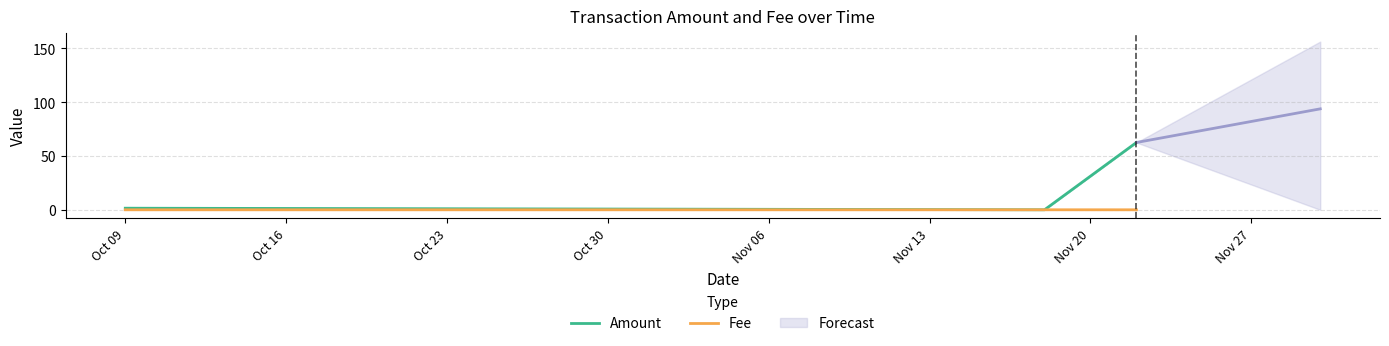

What is the spread (max minus min) of values at Oct 09?

1.5